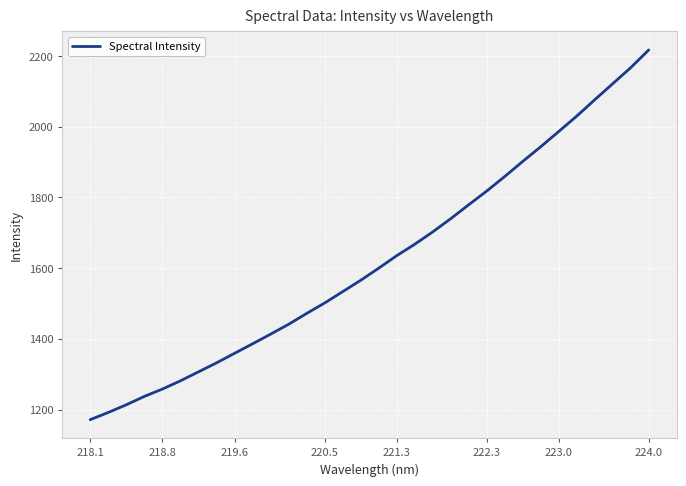

Count the number of categories in the chart.

32